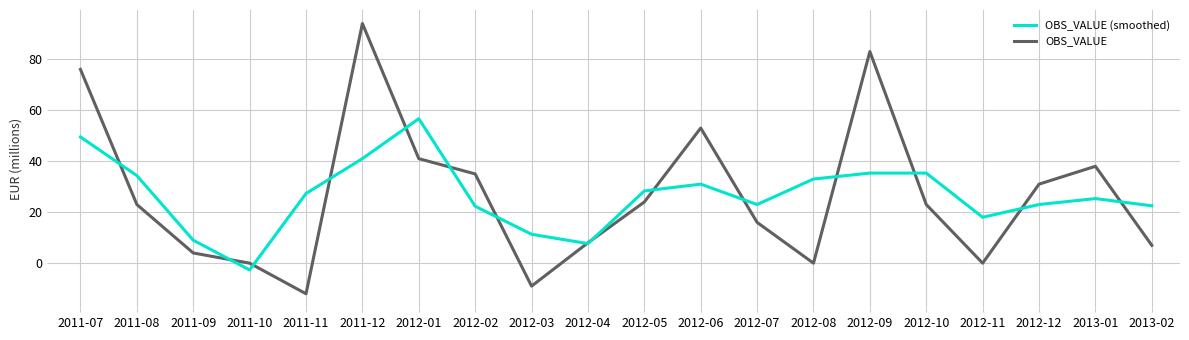

Rank the series at 2013-02 from highest to lowest value.

OBS_VALUE (smoothed), OBS_VALUE